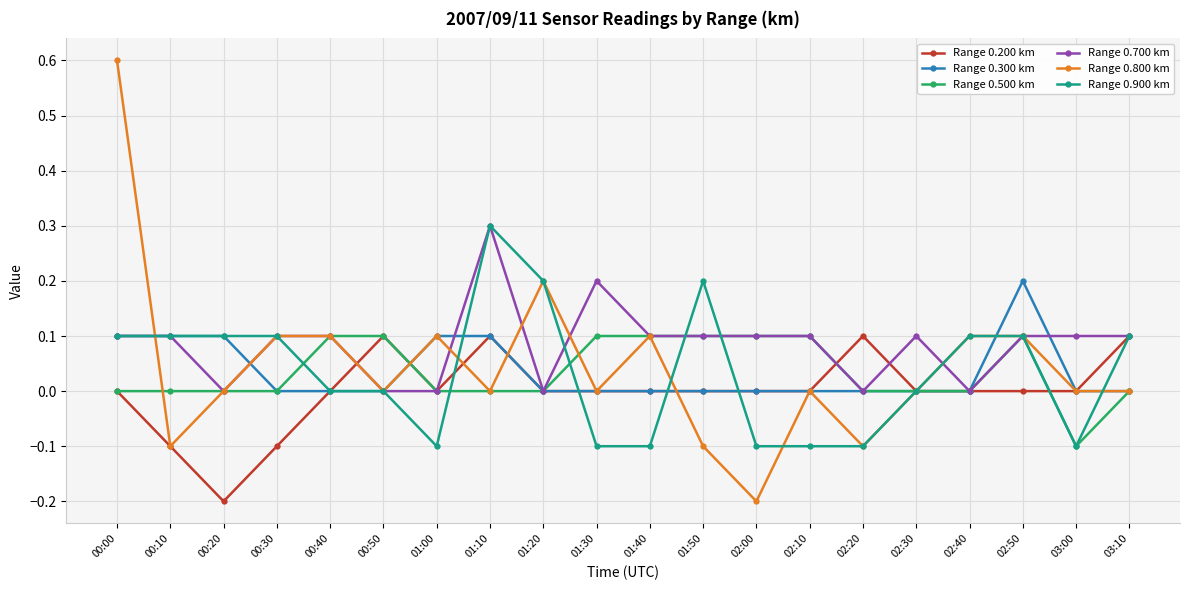

What is the maximum value for Range 0.700 km?

0.3